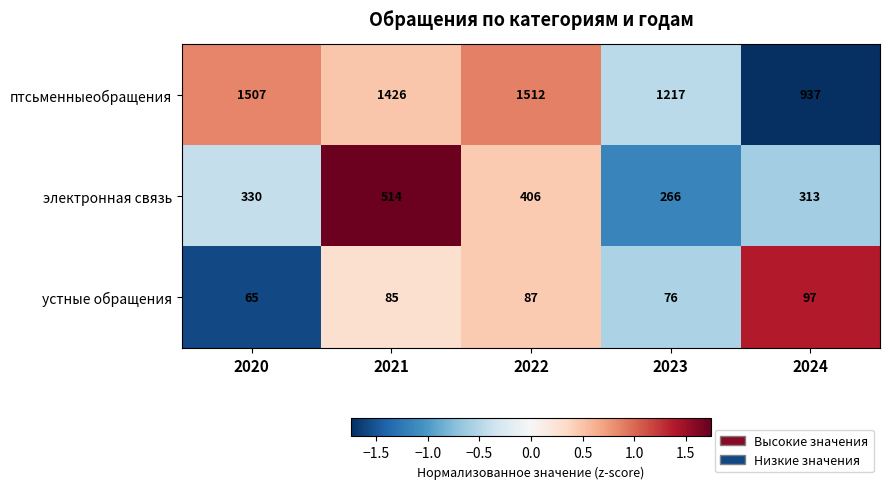

Which series has the largest range (max minus min)?

птсьменныеобращения